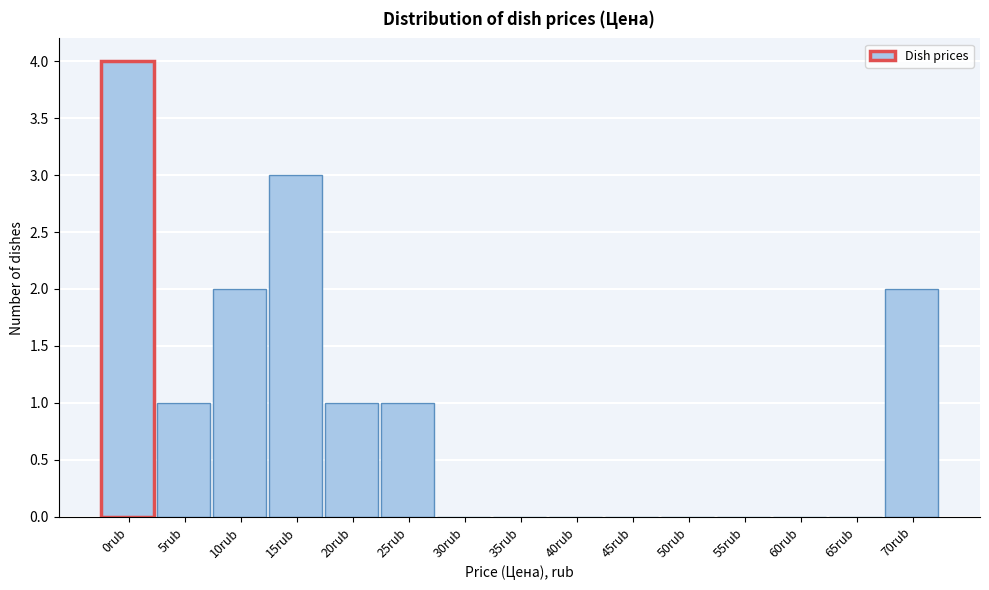

Reading left to right, transcribe all the data shown in this chart.

0rub=4	5rub=1	10rub=2	15rub=3	20rub=1	25rub=1	30rub=0	35rub=0	40rub=0	45rub=0	50rub=0	55rub=0	60rub=0	65rub=0	70rub=2